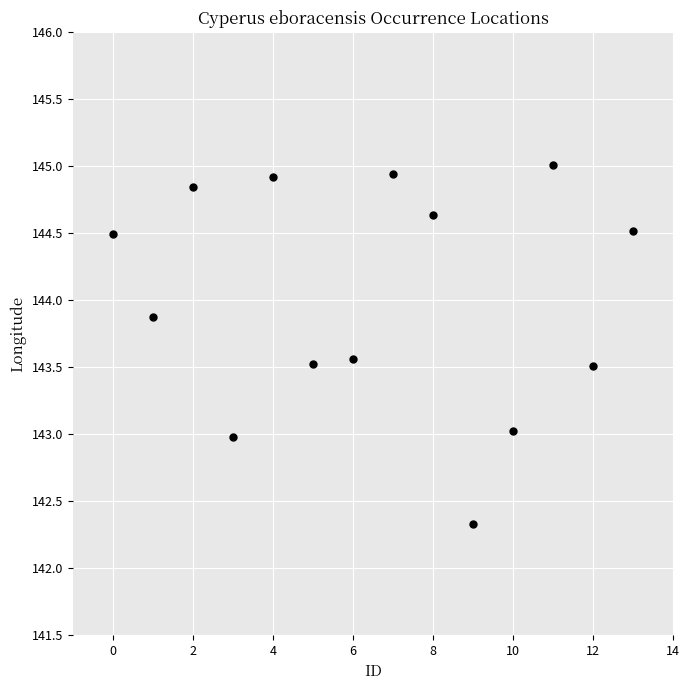

What is the range of Y values (max minus min)?

2.7